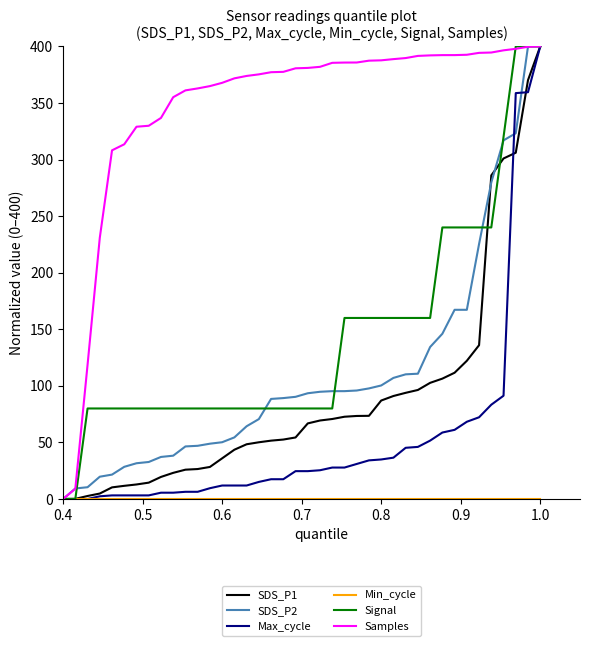

Which series has the largest total across all categories?

Samples